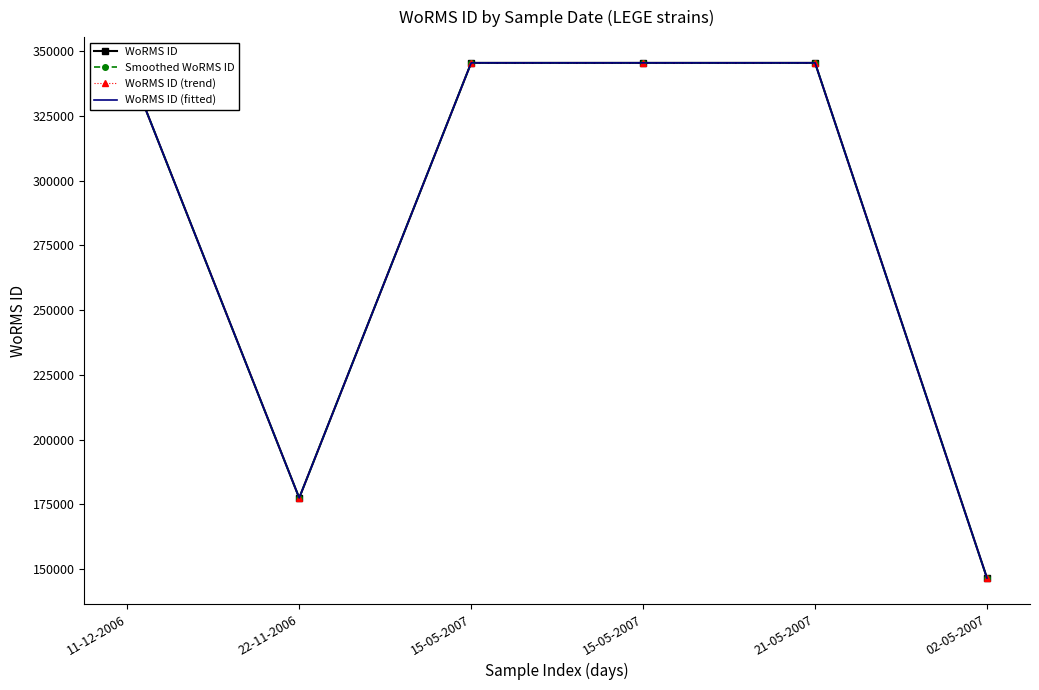

Rank the categories by WoRMS ID value from lowest to highest.

02-05-2007, 22-11-2006, 11-12-2006, 15-05-2007, 15-05-2007, 21-05-2007